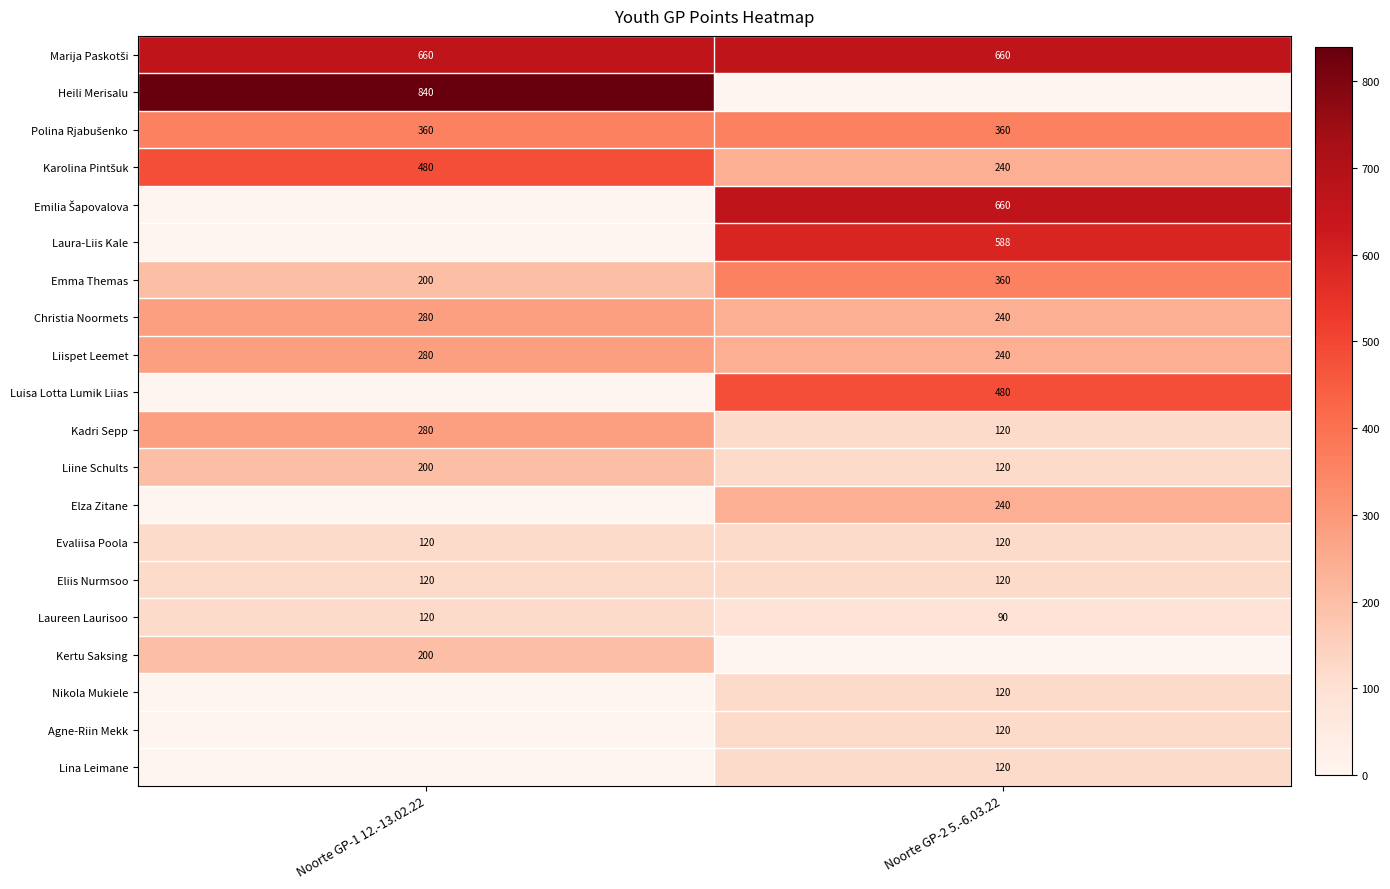

Which has a higher value, Noorte GP-1 12.-13.02.22 or Noorte GP-2 5.-6.03.22?

Noorte GP-1 12.-13.02.22